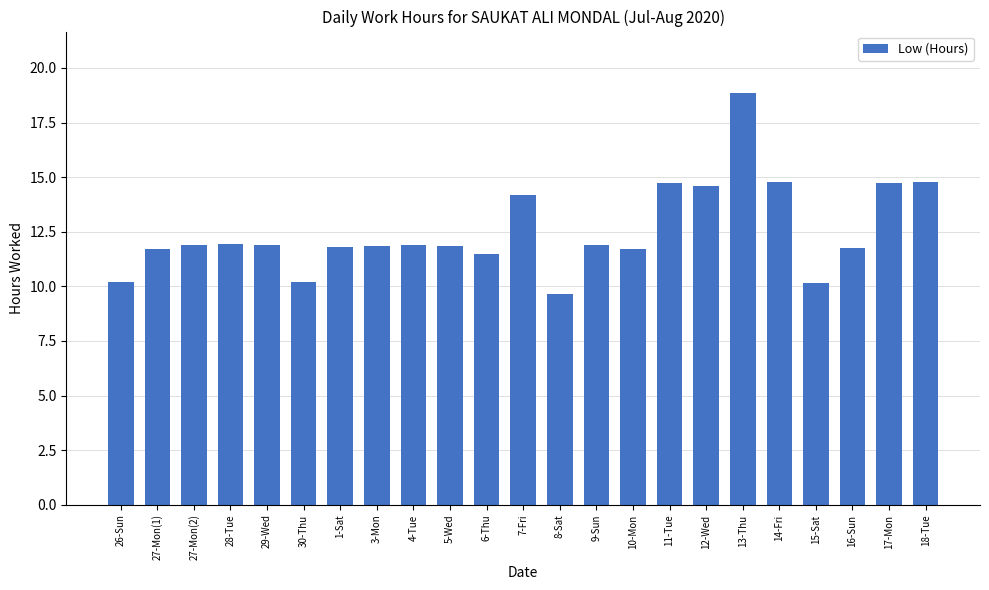

Count the number of values greater than 11.

19